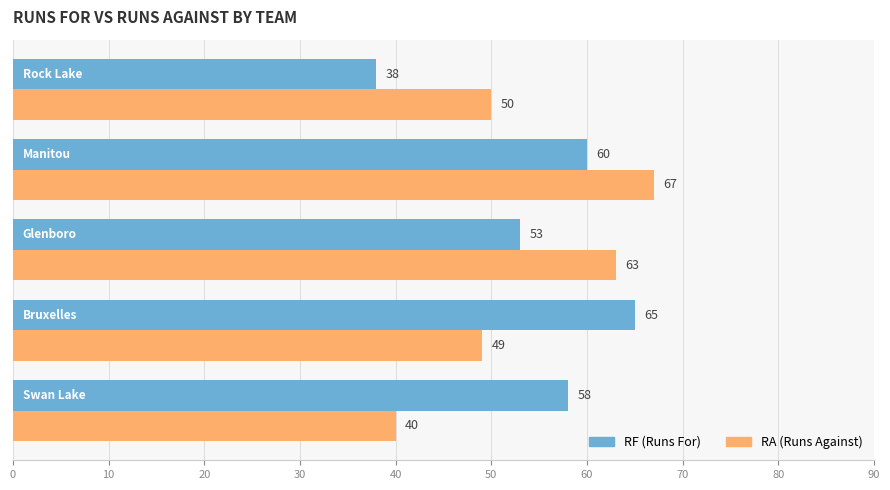

How many series are shown in this chart?

2